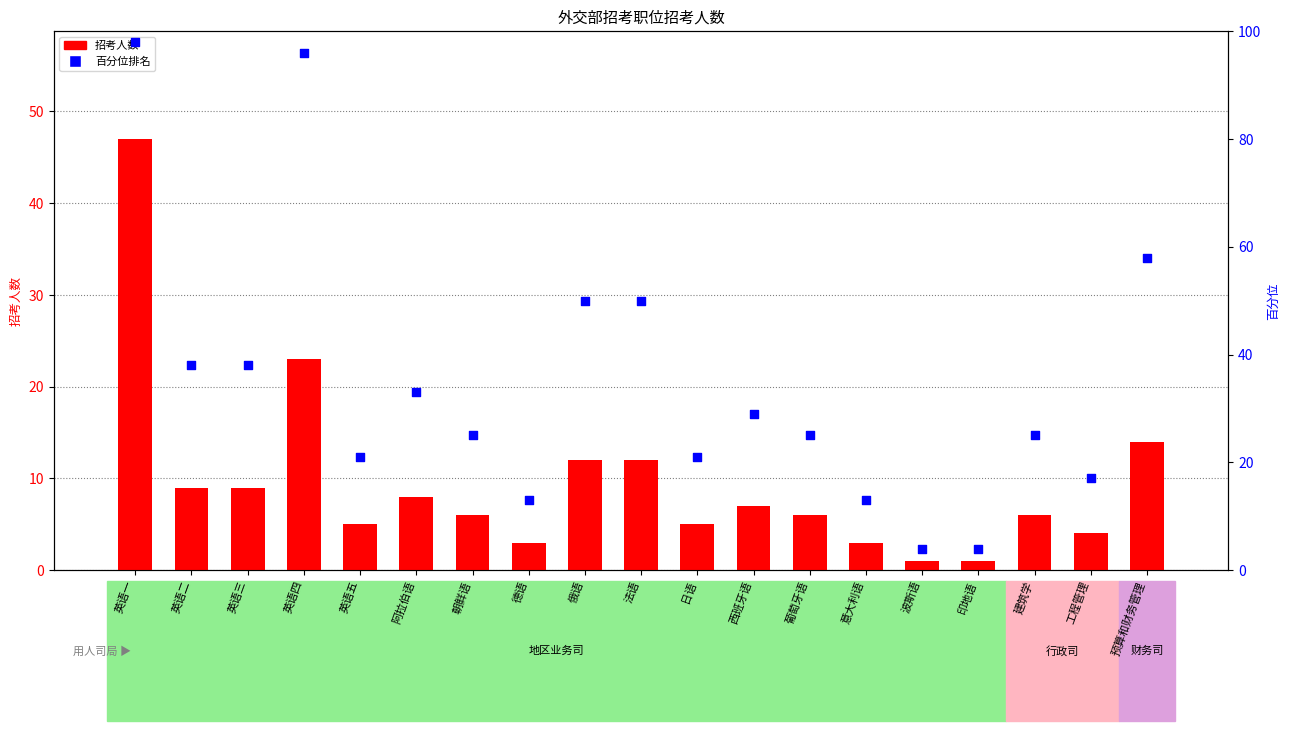

What is the total value across all series at 印地语?

5